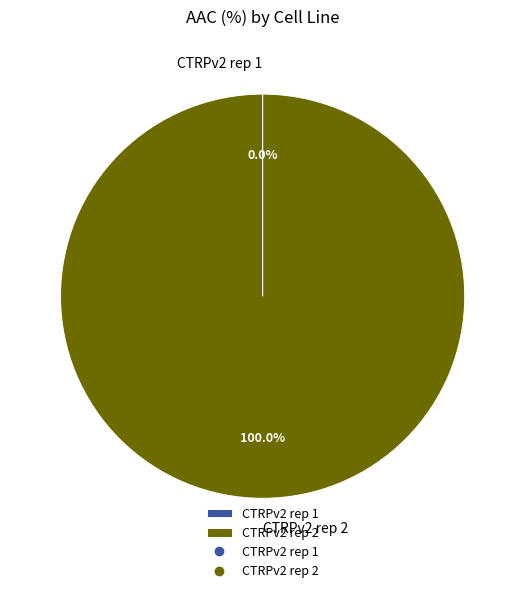

Is CTRPv2 rep 2 the majority of the pie?

Yes